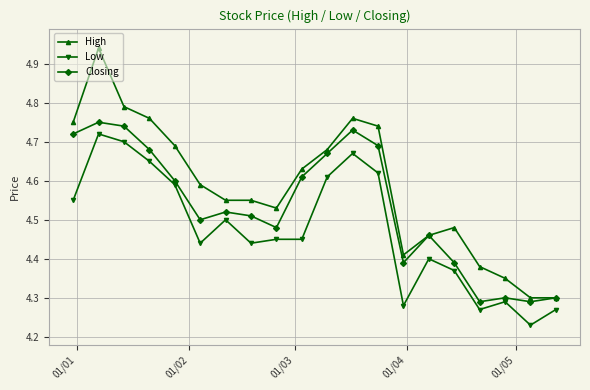

True or false: High and Low intersect in this chart.

False